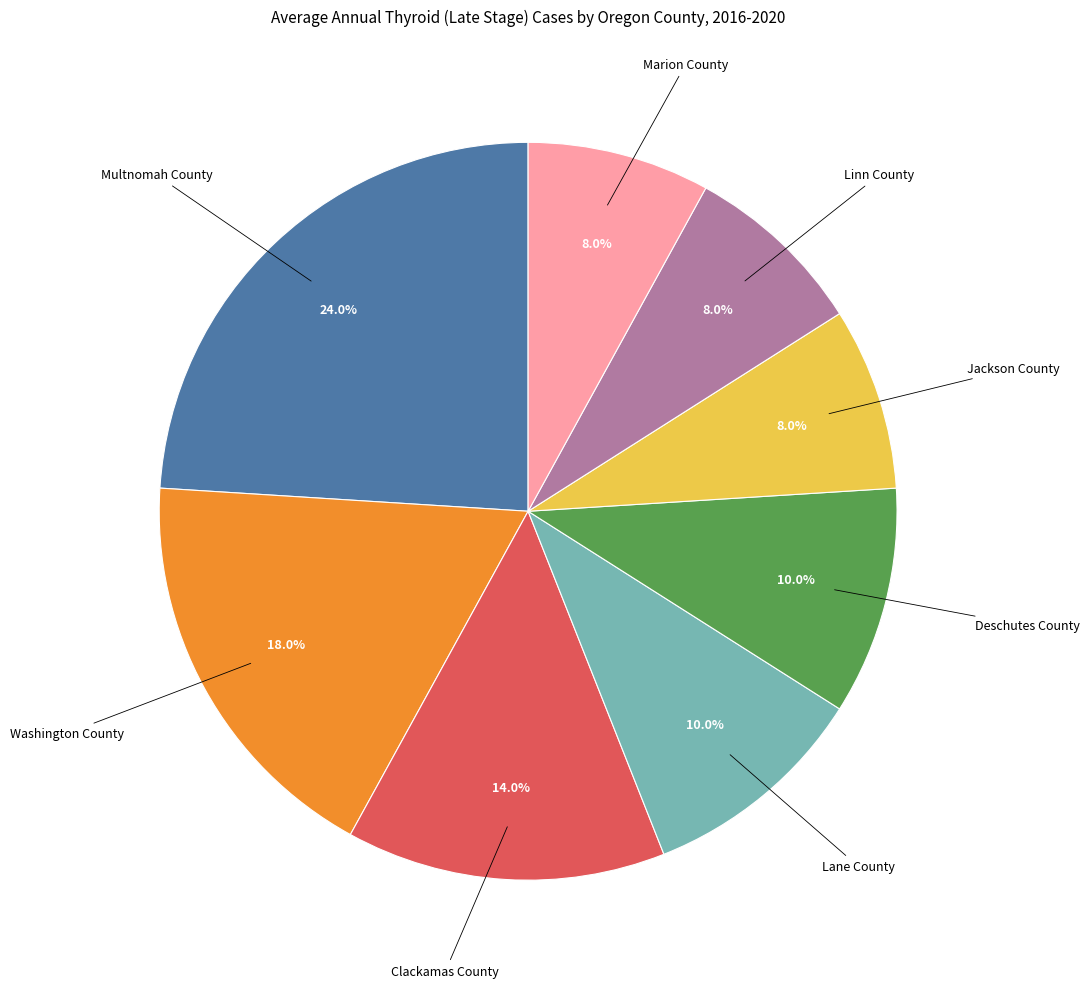

Which has a higher value, Deschutes County or Marion County?

Deschutes County